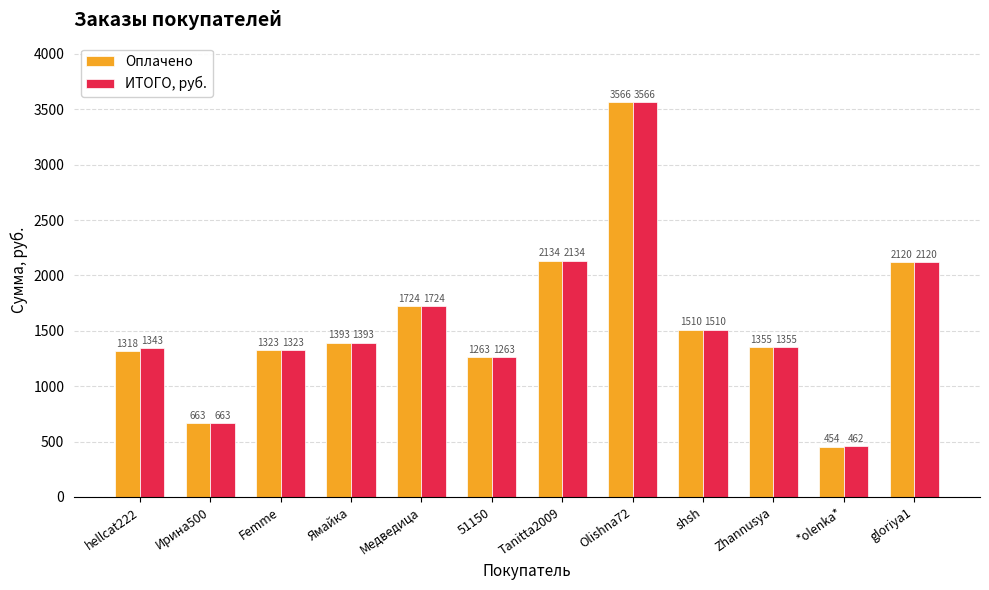

Rank the series by their average value, from highest to lowest.

ИТОГО, руб., Оплачено